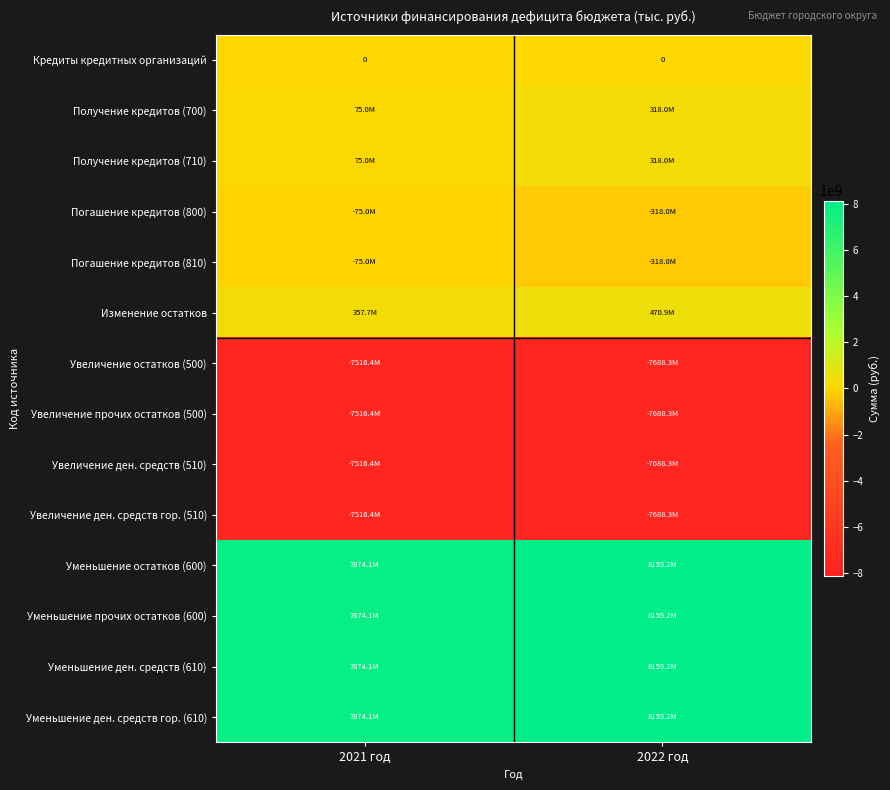

At which label does Кредиты кредитных организаций reach its minimum?

2021 год